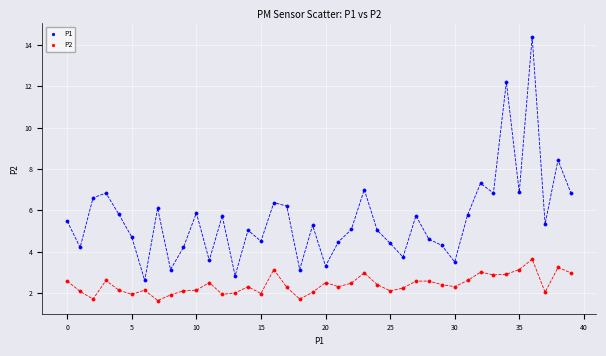

What are all the series names shown in the legend?

P1, P2